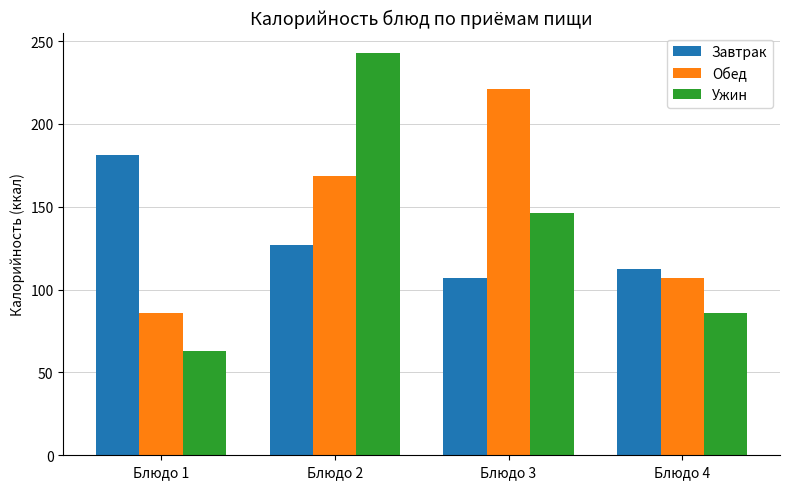

How many data points does each series have?

4